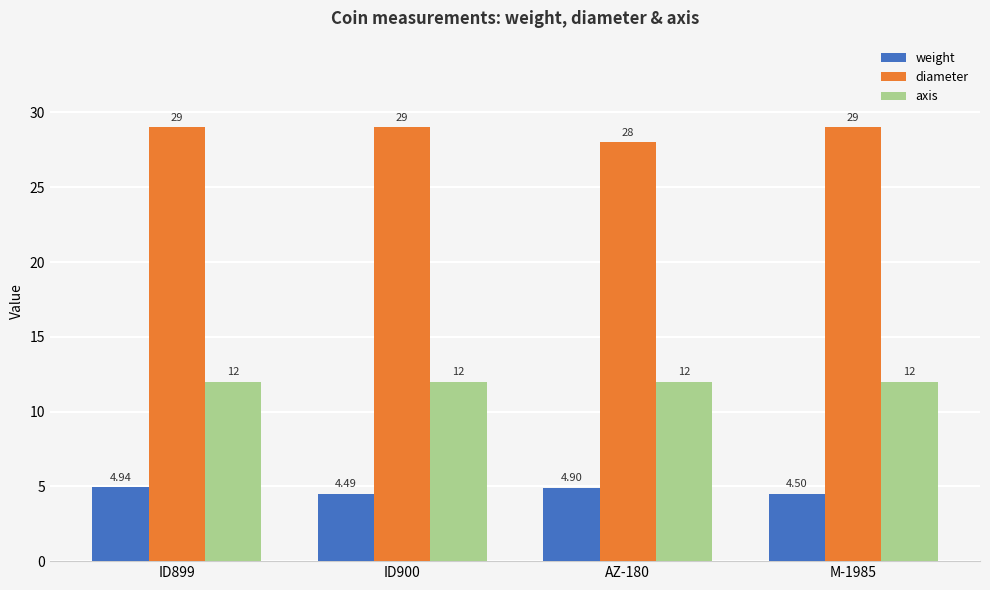

Reading right to left, list all the values displayed in this chart.

weight: M-1985=4.5	AZ-180=4.9	ID900=4.5	ID899=4.9
diameter: M-1985=29.0	AZ-180=28.0	ID900=29.0	ID899=29.0
axis: M-1985=12.0	AZ-180=12.0	ID900=12.0	ID899=12.0